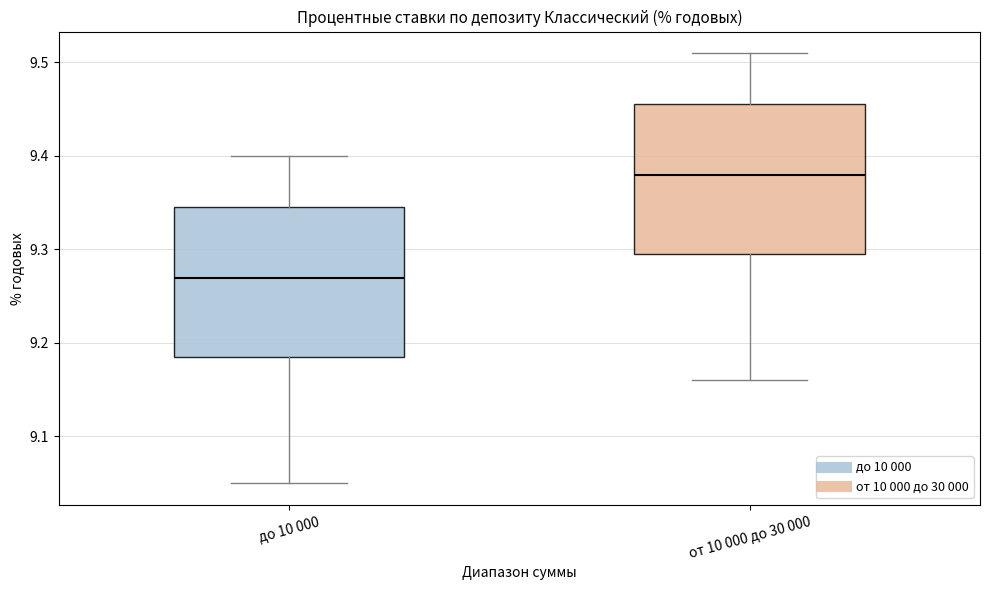

Which box's median line is the highest?

от 10 000 до 30 000